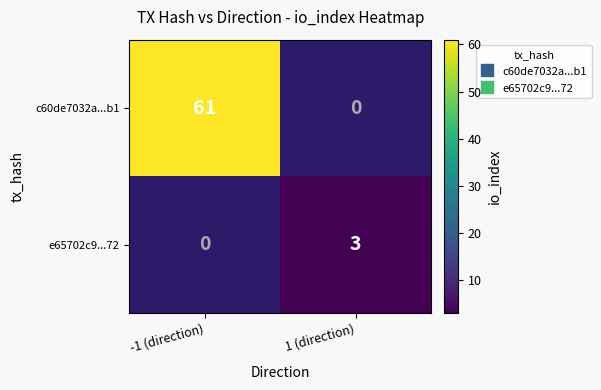

At which label does e65702c9...72 reach its peak?

-1 (direction)